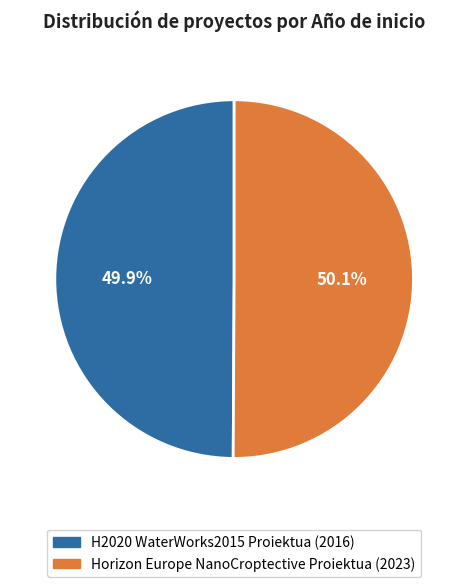

To the nearest percent, what portion does Horizon Europe NanoCroptective Proiektua (2023) represent?

50%